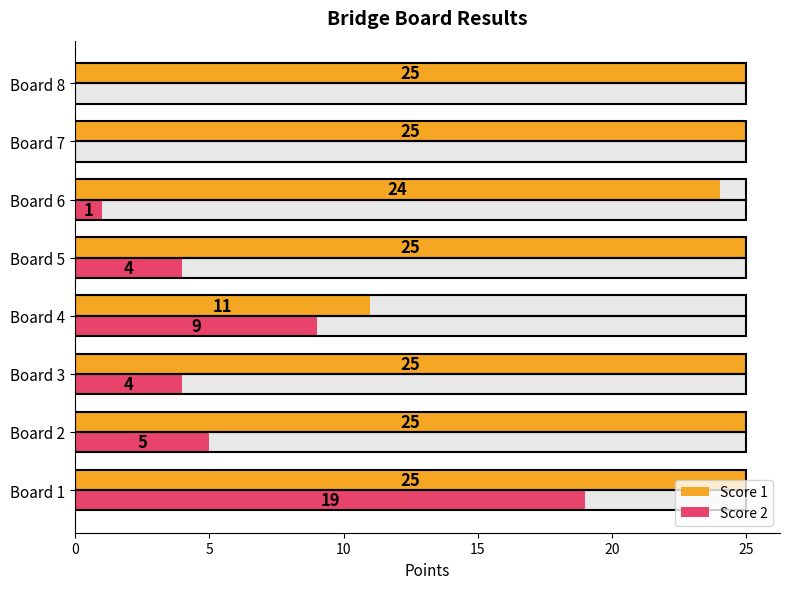

What is the total value across all series at Board 4?

20